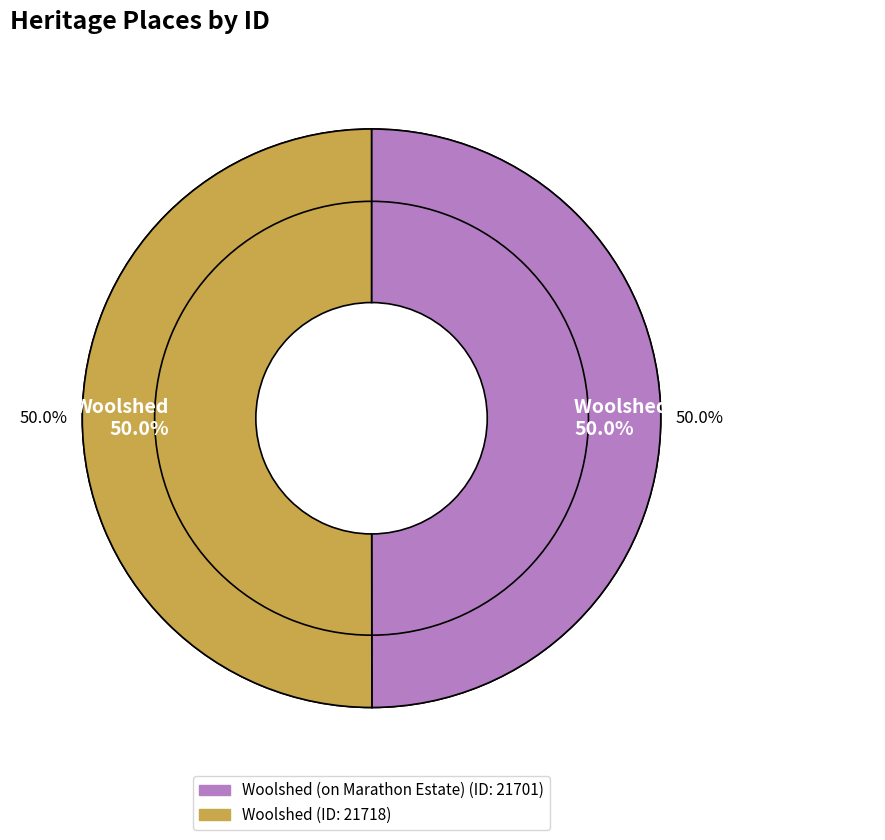

Which category has the biggest portion of the pie?

Woolshed